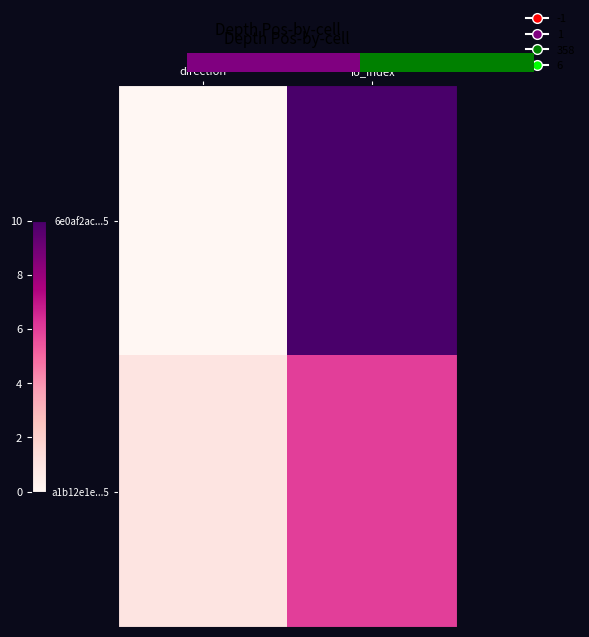

Which series changed the most between direction and io_index?

6e0af2ac...5